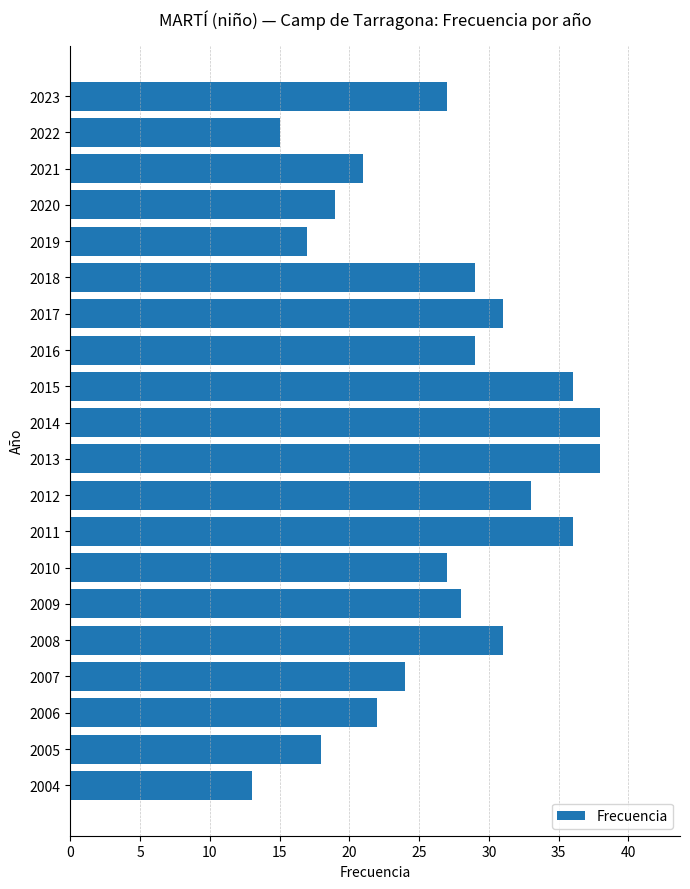

What is the ratio of the value at 2018 to the value at 2015?

0.8